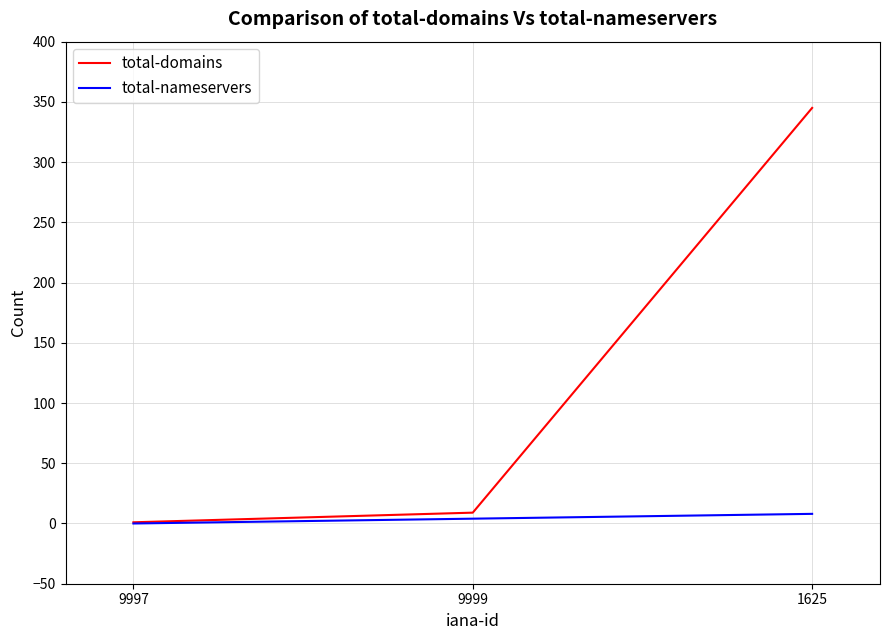

Is this an area chart (filled region under the line)?

No